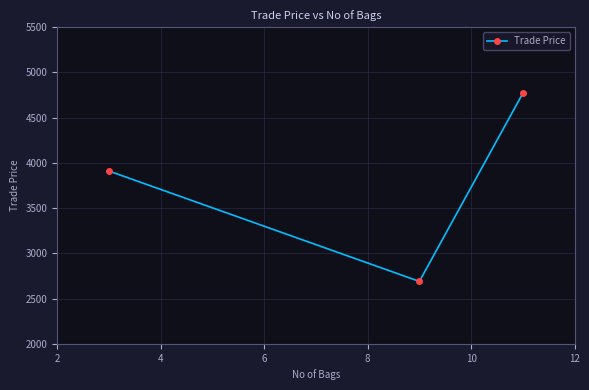

What is the smallest value displayed?

2690.0